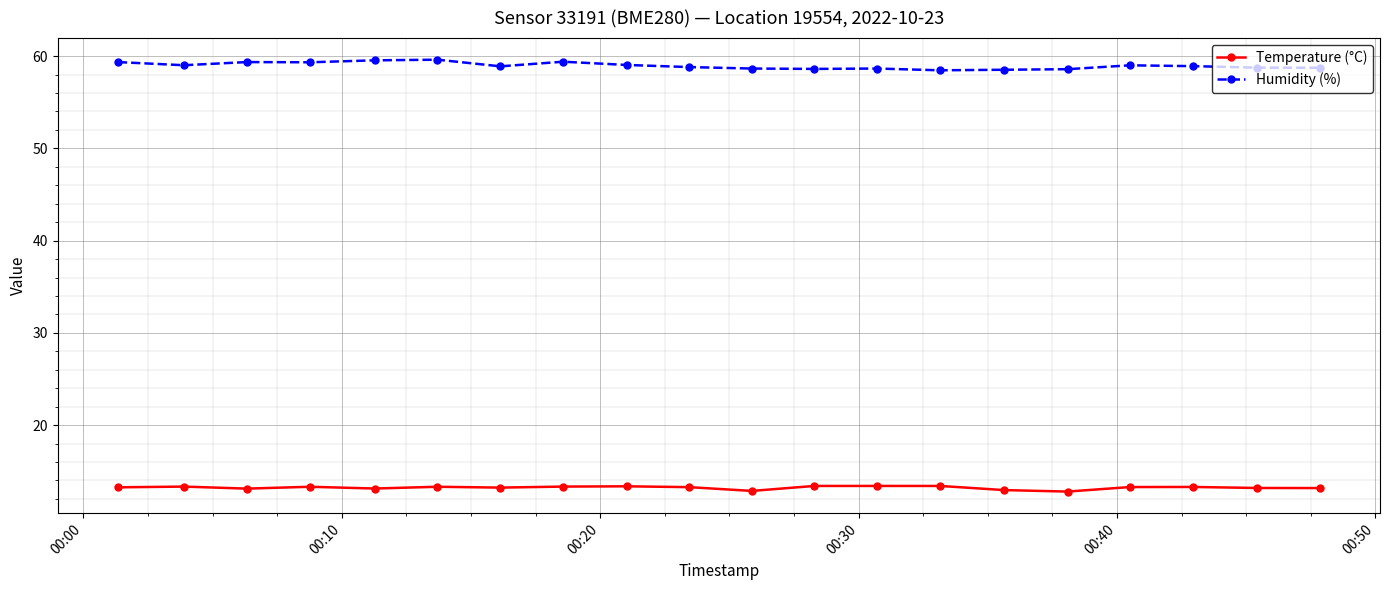

How many series are shown in this chart?

2